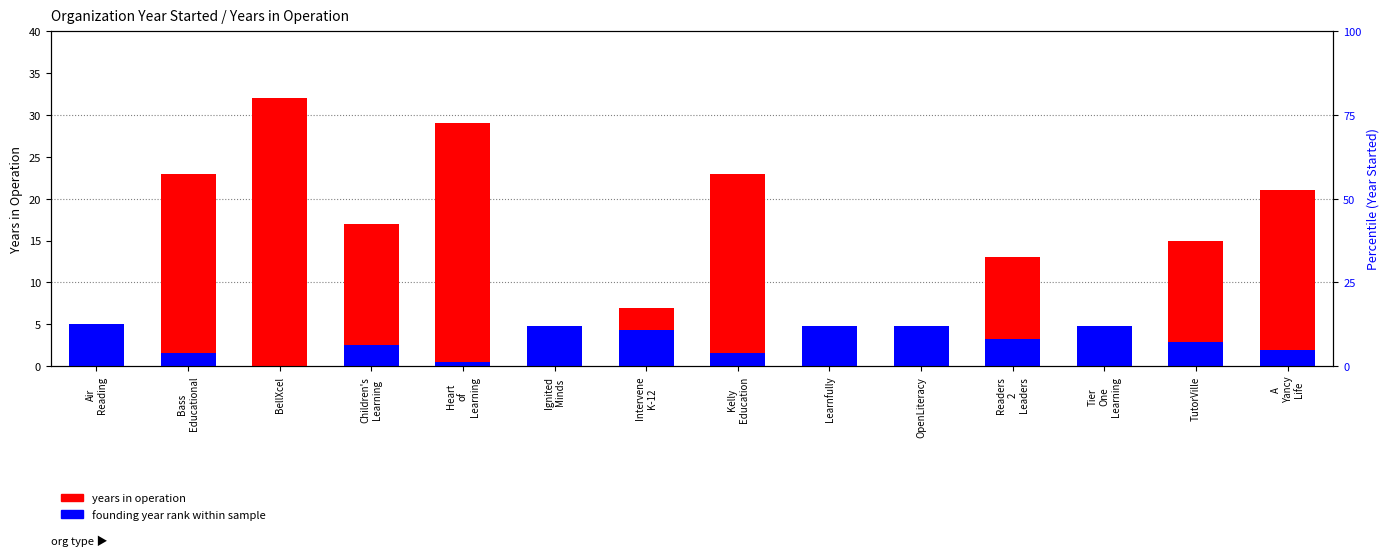

The value of years in operation at OpenLiteracy is 1.2. True or false?

False